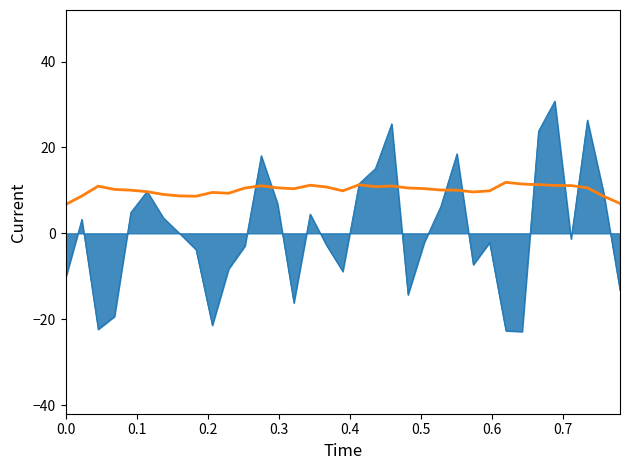

What is the maximum value shown in the chart?

30.8